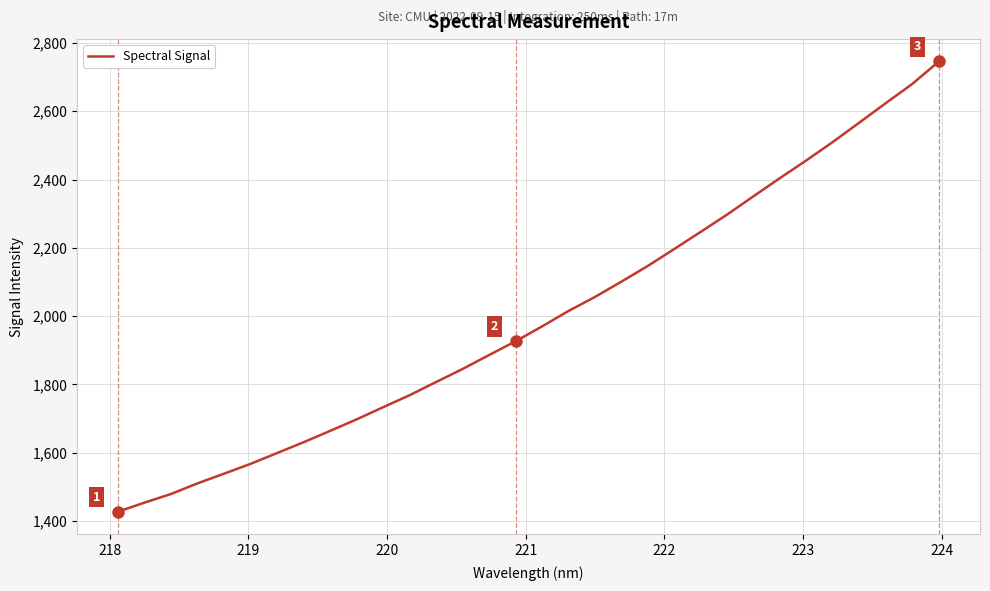

What is the minimum value shown in the chart?

1427.3